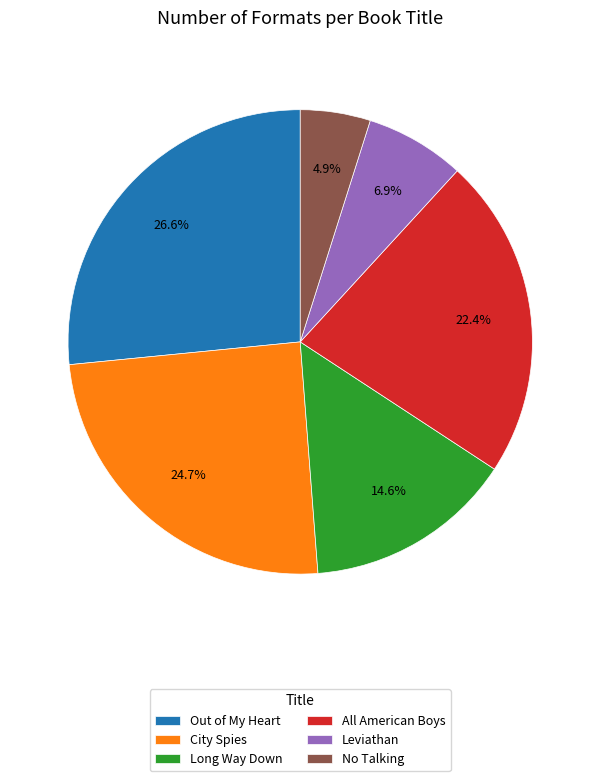

What is the smallest slice in the pie chart?

No Talking